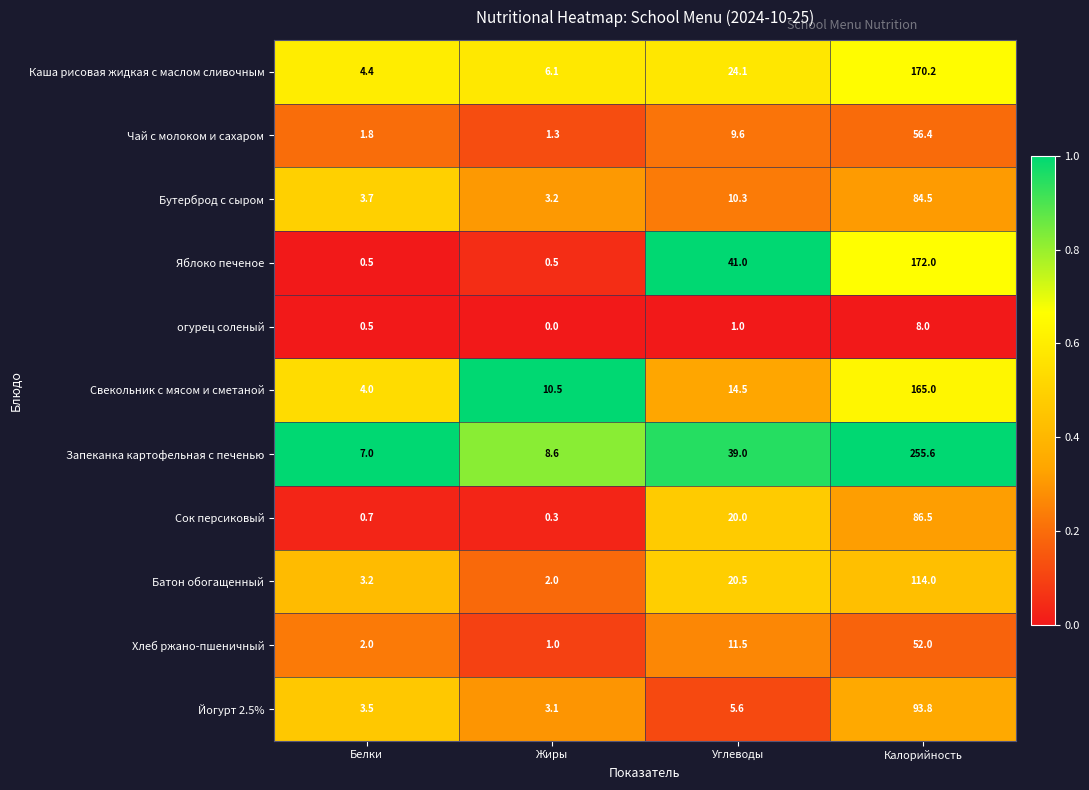

What is the total value across all series at Калорийность?

1258.0